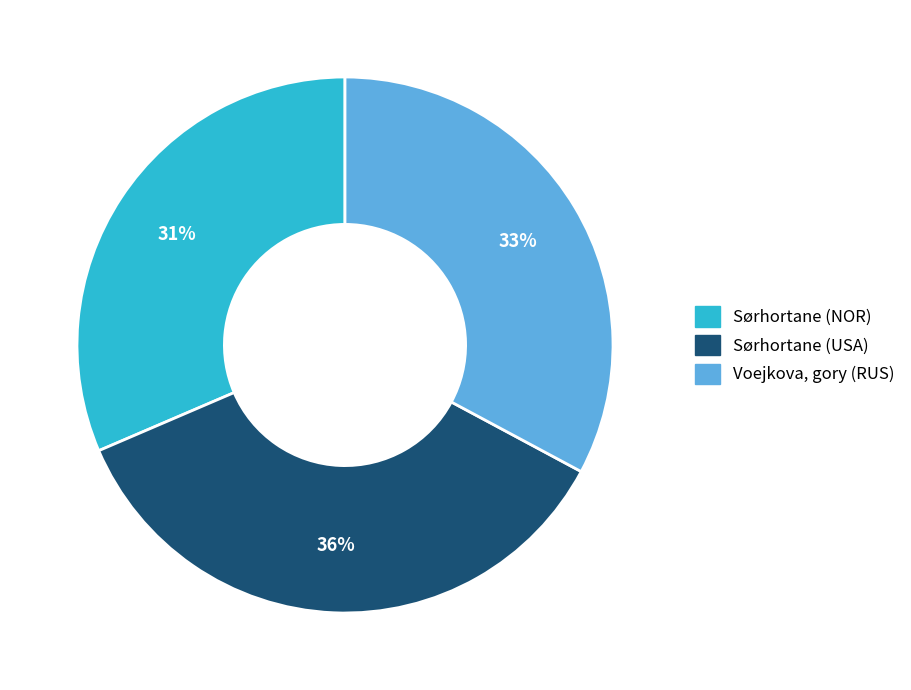

Which has a higher value, Voejkova, gory (RUS) or Sørhortane (USA)?

Sørhortane (USA)